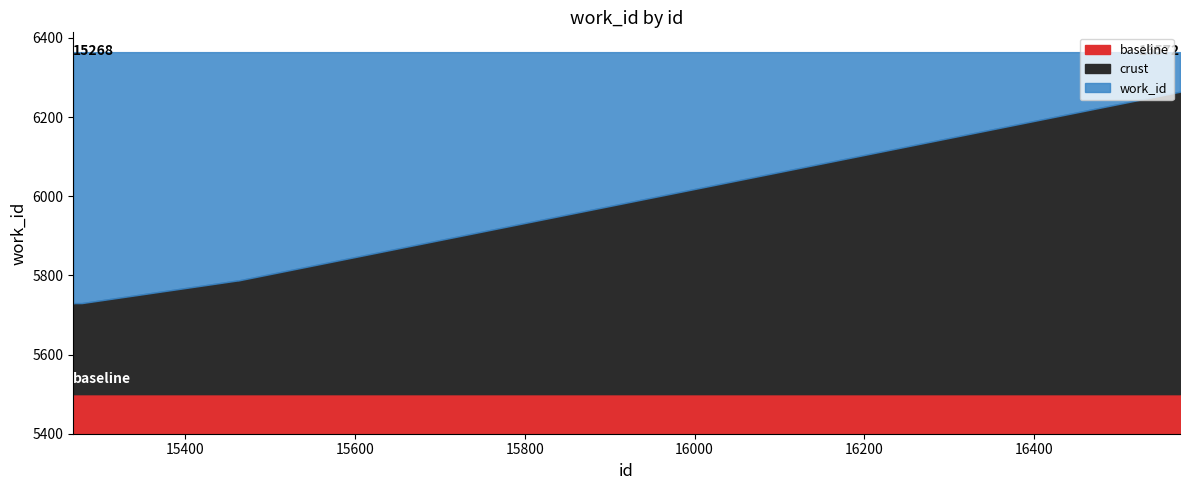

How many data points are less than 5730?

1